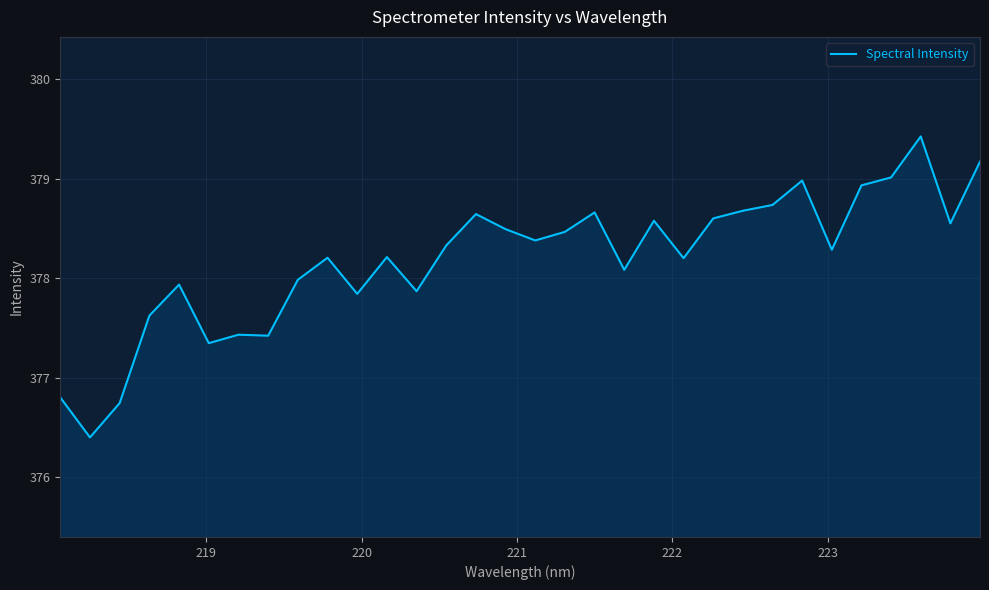

What is the difference between the maximum and minimum values?

3.0